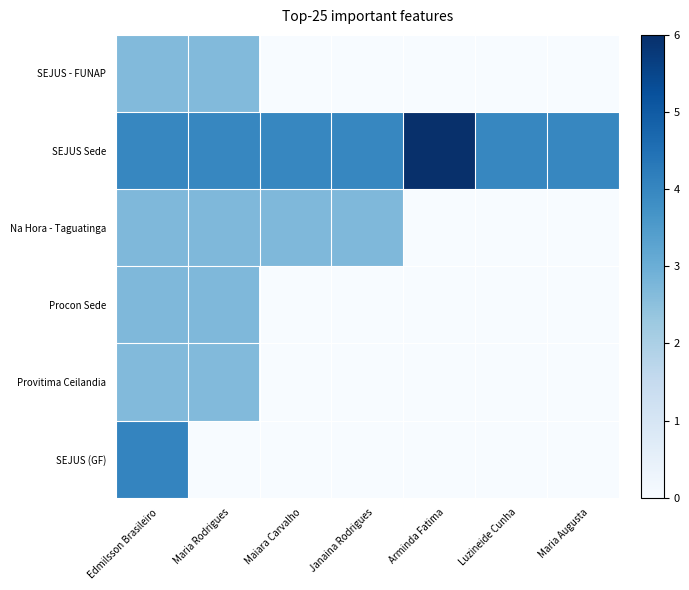

Count the number of categories in the chart.

7